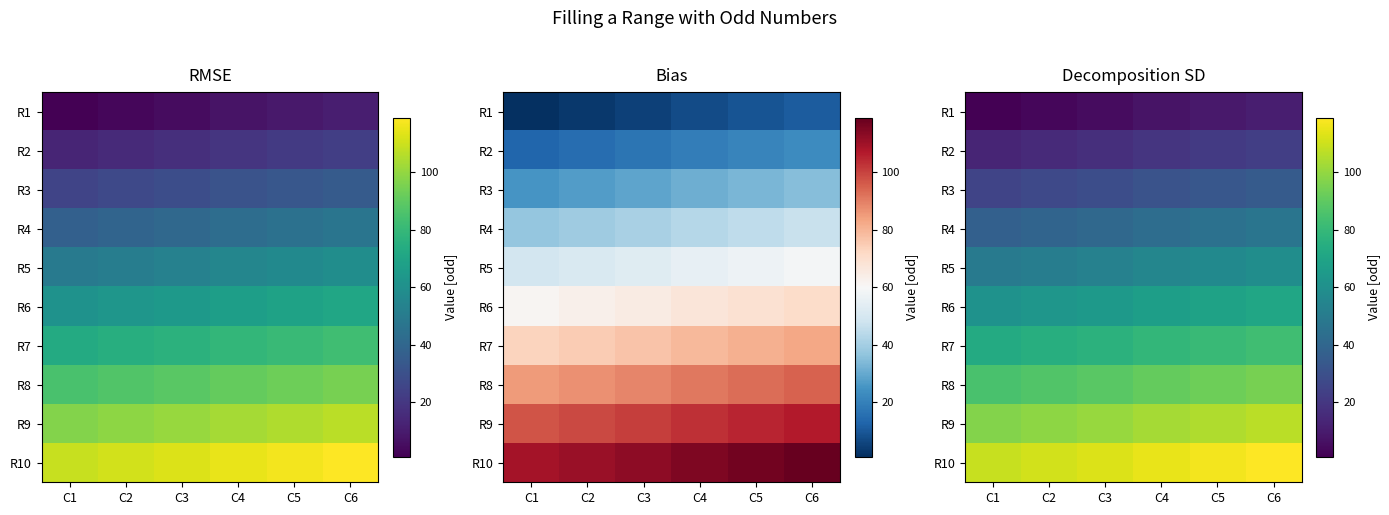

At which category is the sum across all series the highest?

C6